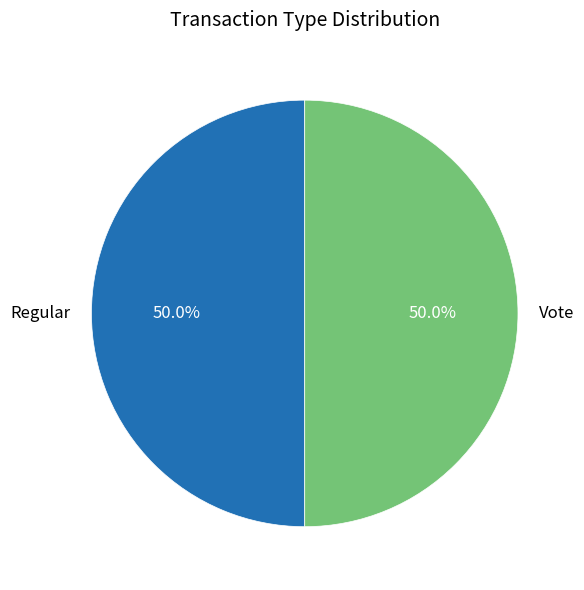

How much of the chart is everything except Regular?

50.0%